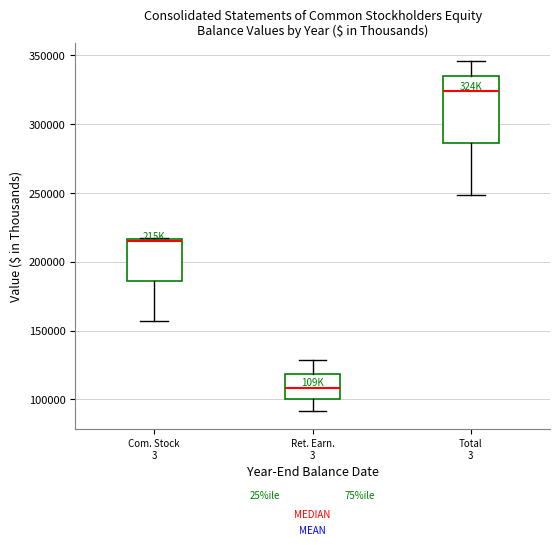

Reading left to right, read every box against the y-axis: the position of its median line, the range the box covers, and the ends of its whiskers. The values are not printed on the chart, so give them approximately, as read against the axis.

Com. Stock 3: median 215000, box 185000 to 215000, whiskers 155000 to 215000
Ret. Earn. 3: median 110000, box 100000 to 120000, whiskers 90000 to 130000
Total 3: median 325000, box 285000 to 335000, whiskers 250000 to 345000